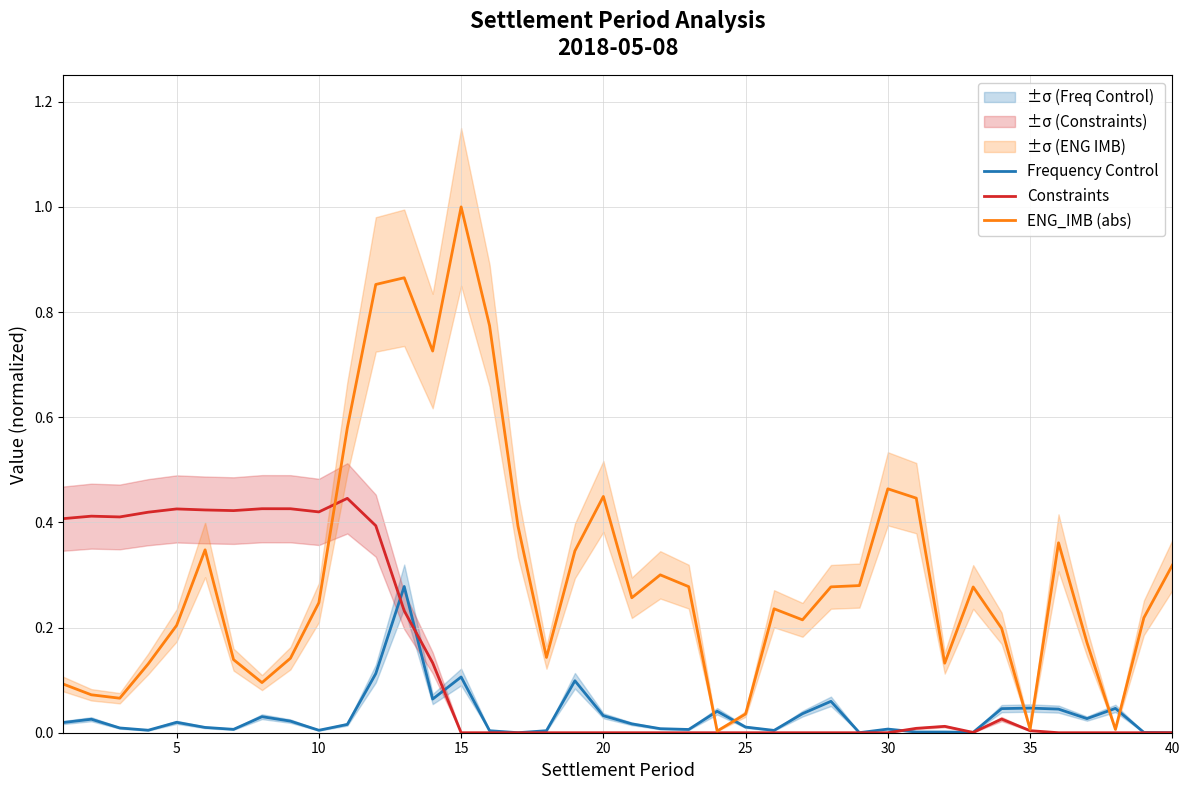

True or false: Constraints has a value of 0.3 at 30.

False